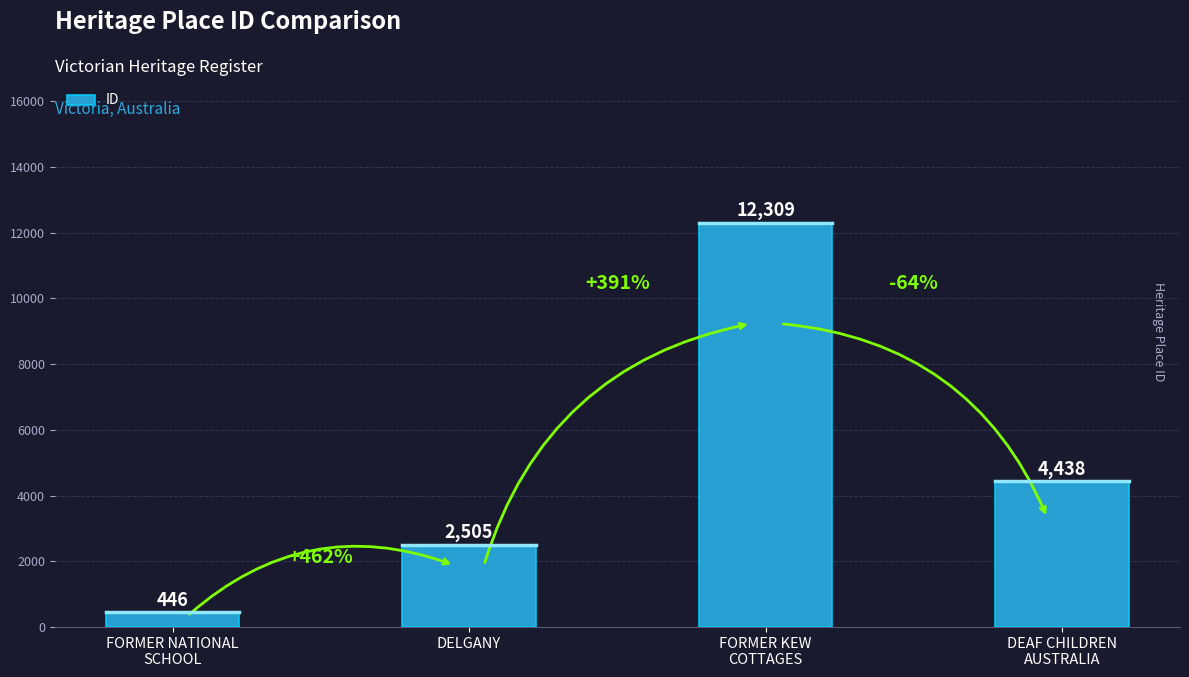

Reading right to left, extract all data points from this chart.

4438	12309	2505	446